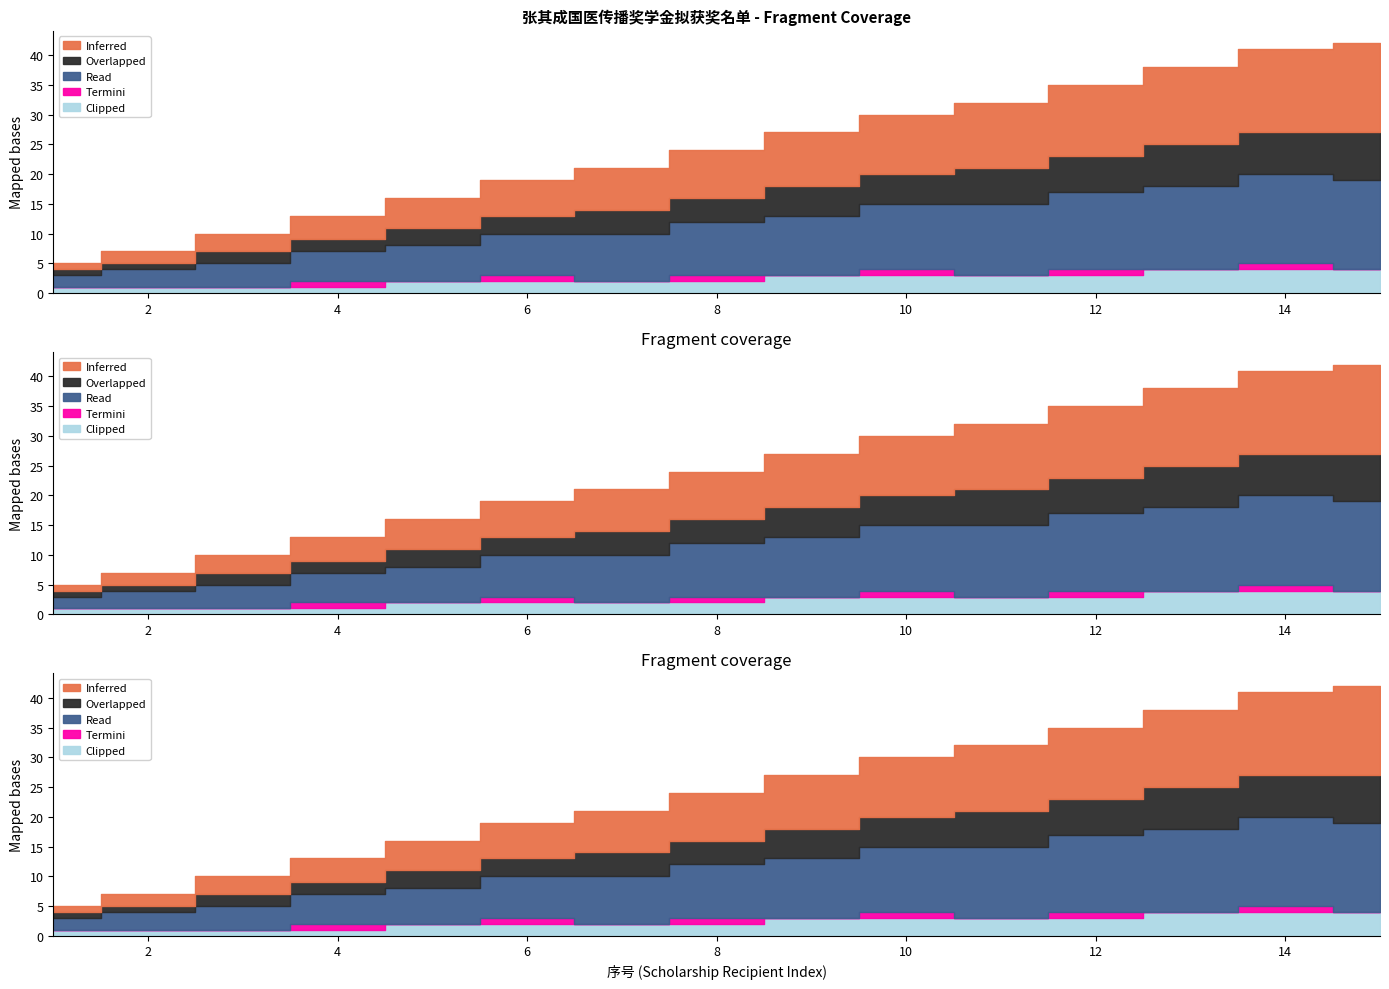

The Clipped series shows 0 at 7. True or false?

False